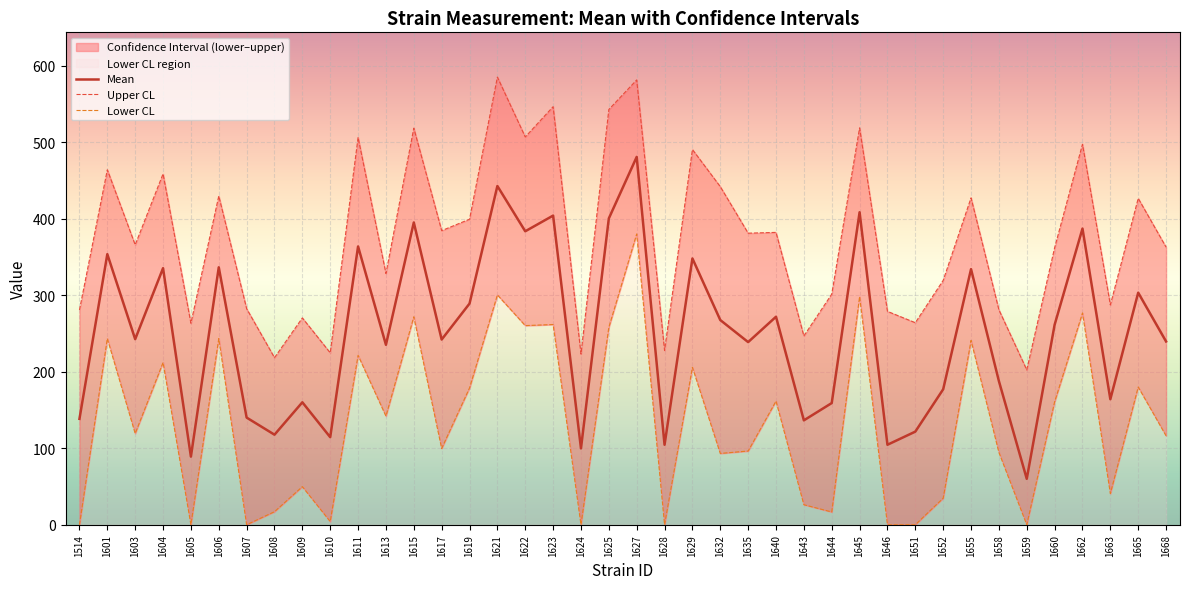

Where is the first local minimum for Lower CL?

1603